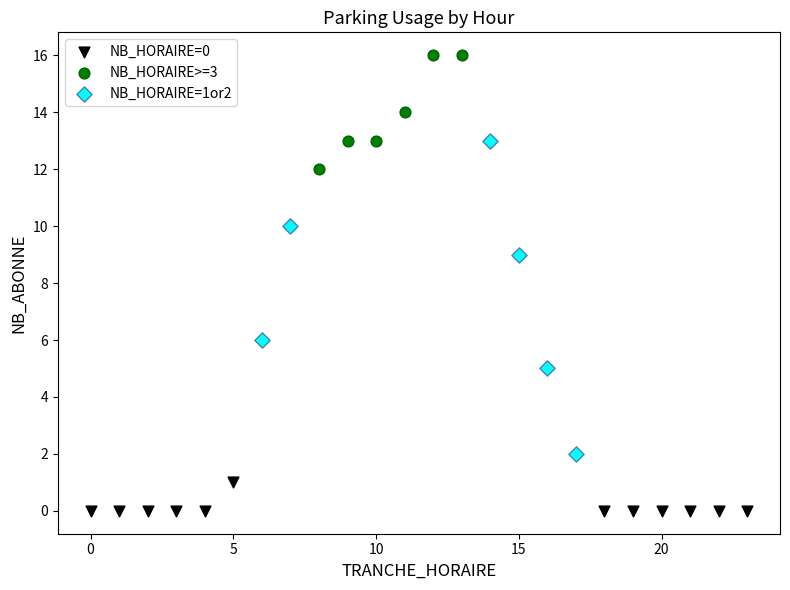

What are all the series names shown in the legend?

NB_HORAIRE=0, NB_HORAIRE>=3, NB_HORAIRE=1or2